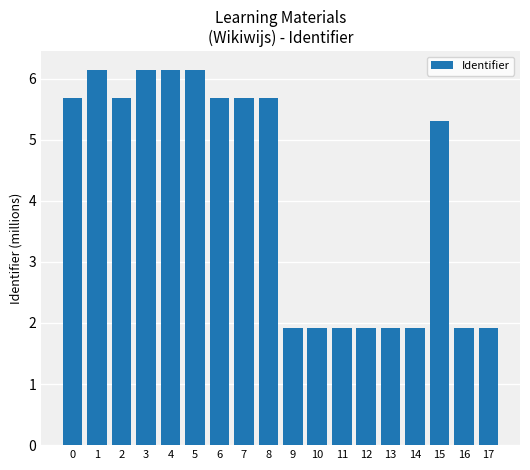

The chart shows a value of 5.3 at 15. True or false?

True